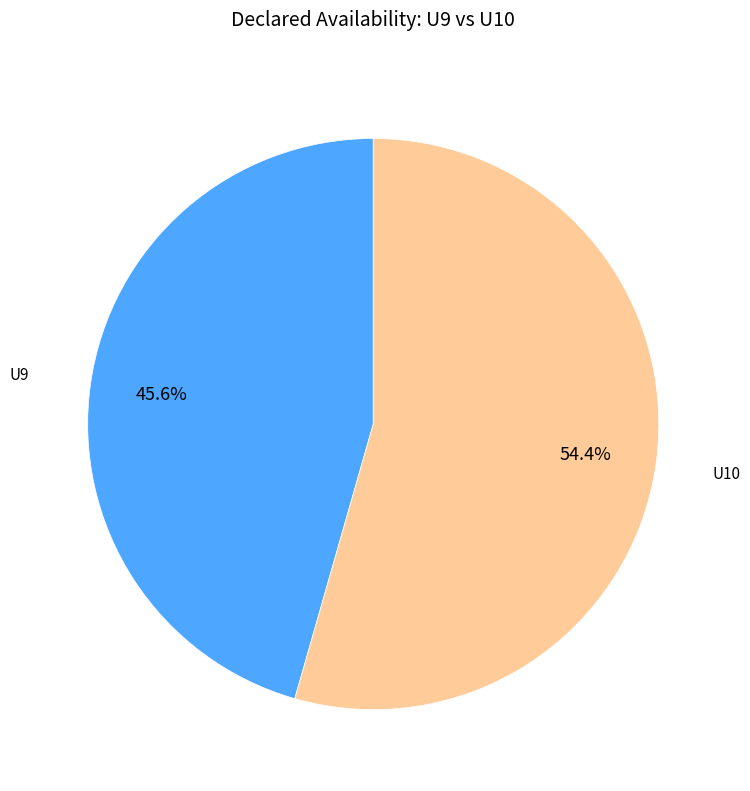

What is the smallest slice in the pie chart?

U9